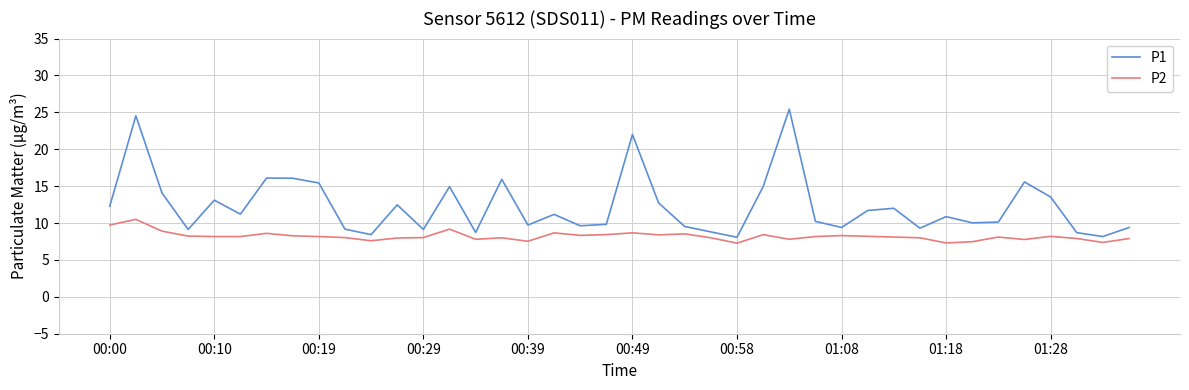

List the series in order of their overall mean, highest first.

P1, P2